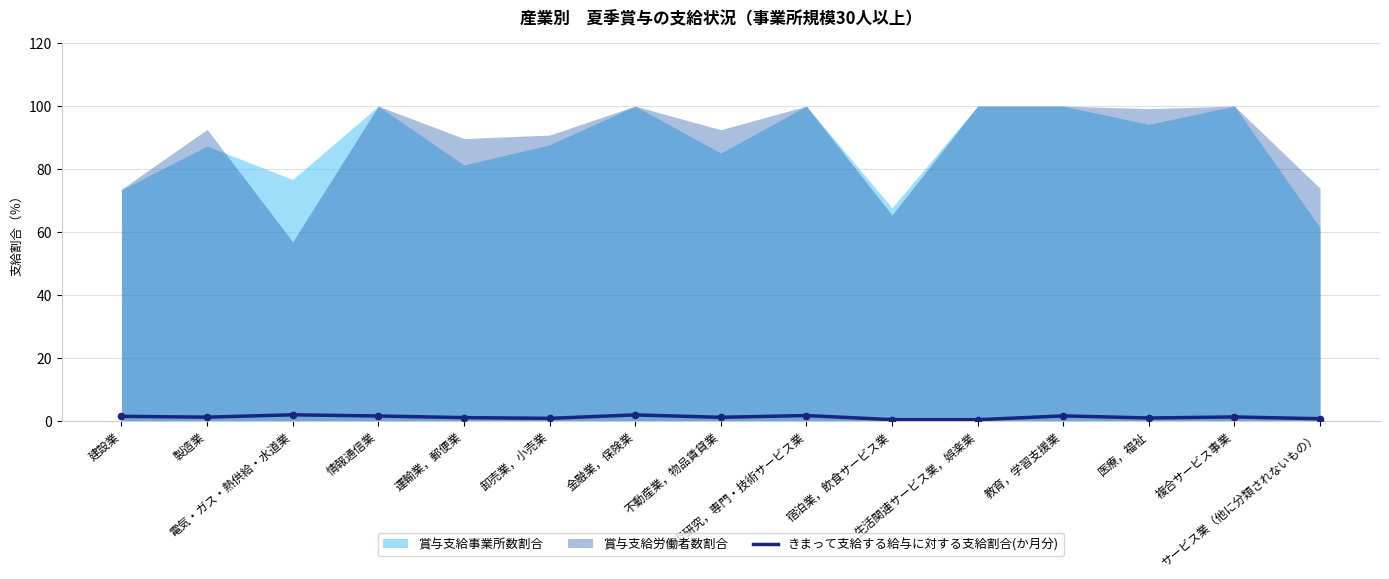

Which has a higher value, 宿泊業，飲食サービス業 or 建設業?

建設業